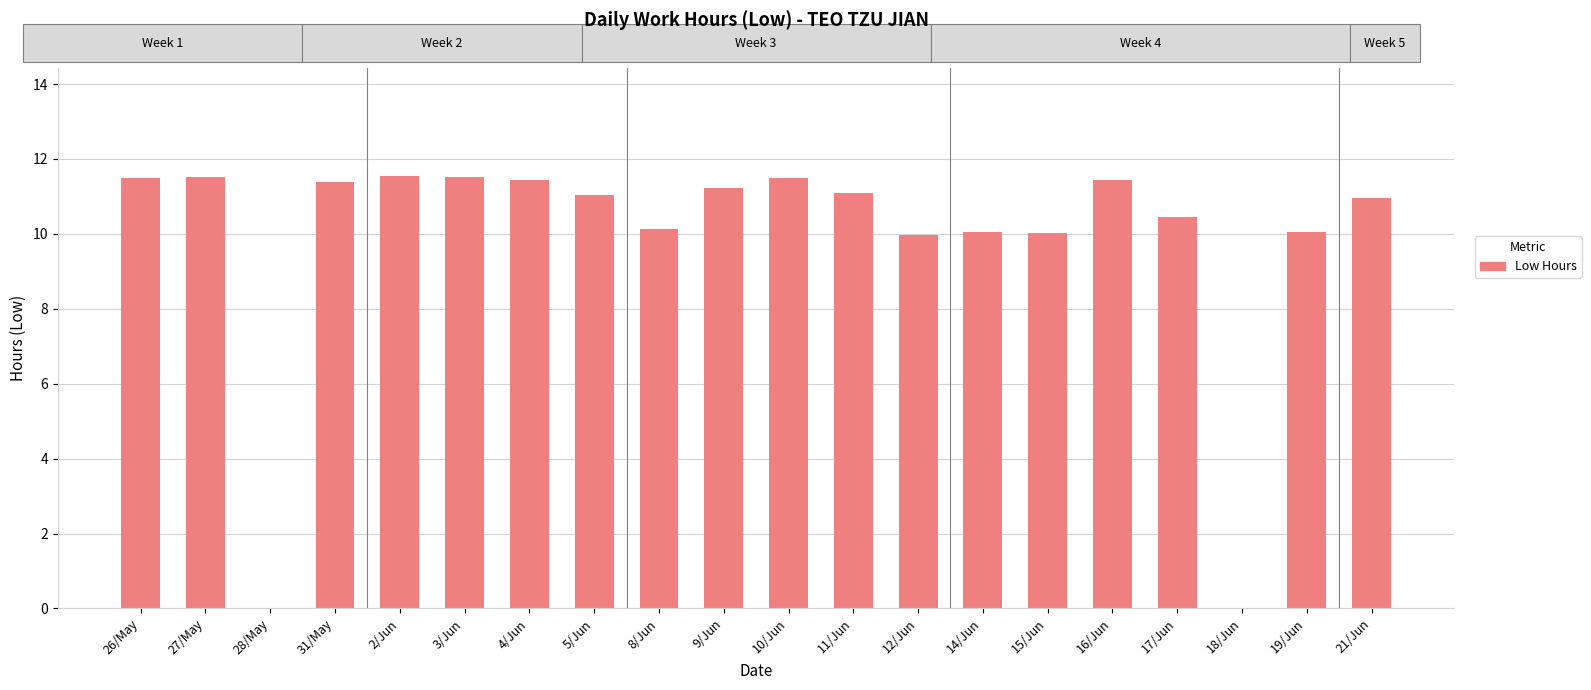

What is the greatest value displayed?

11.6